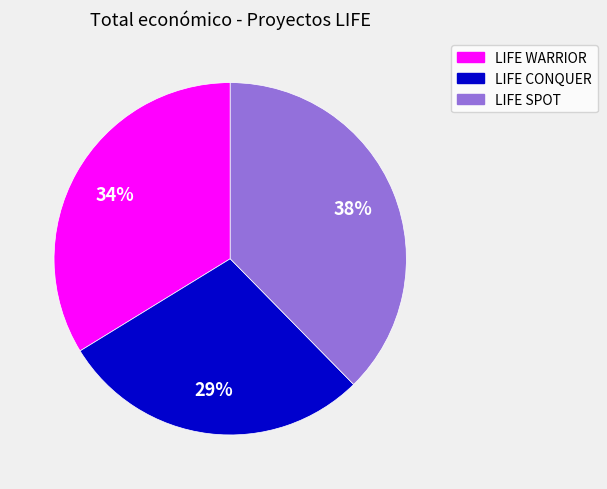

How many segments does this pie chart have?

3